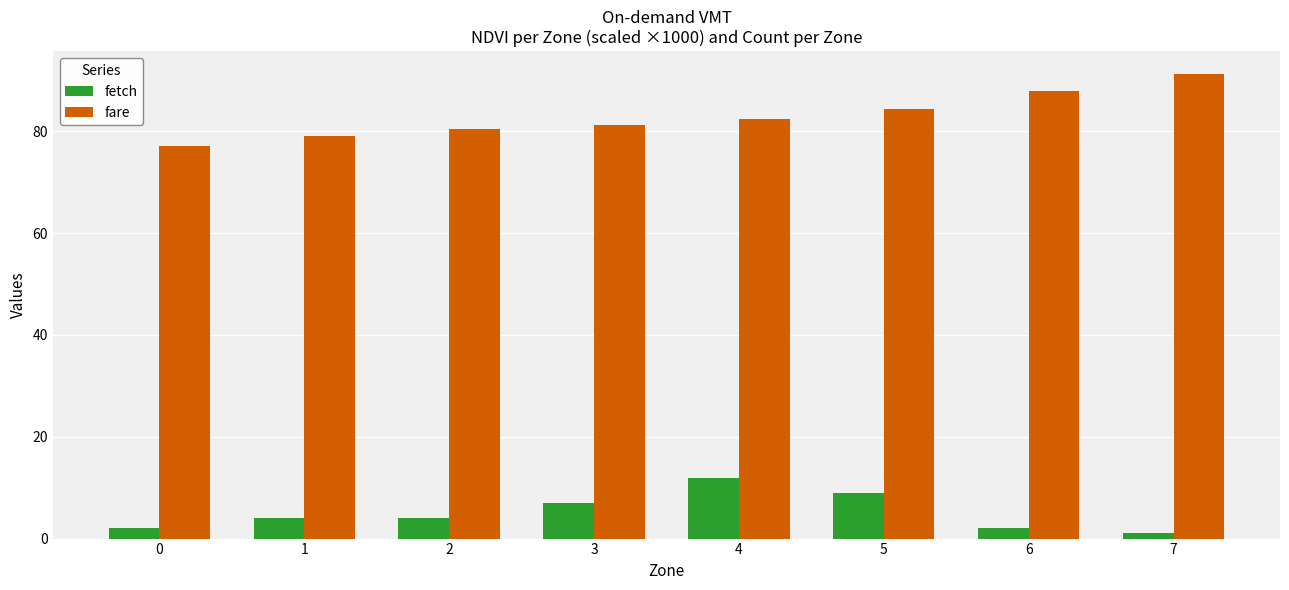

What is the spread (max minus min) of values at 2?

76.4